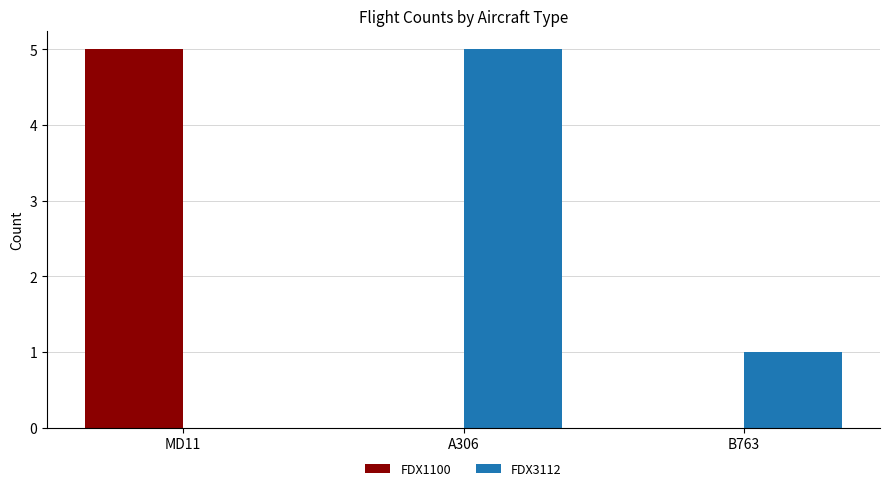

What is the difference between the FDX3112 values at A306 and B763?

4